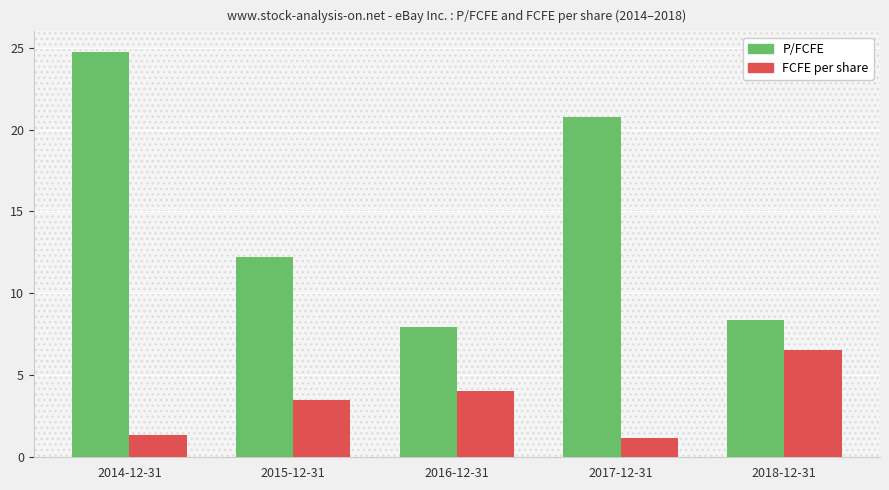

List the series in order of their overall mean, lowest first.

FCFE per share, P/FCFE